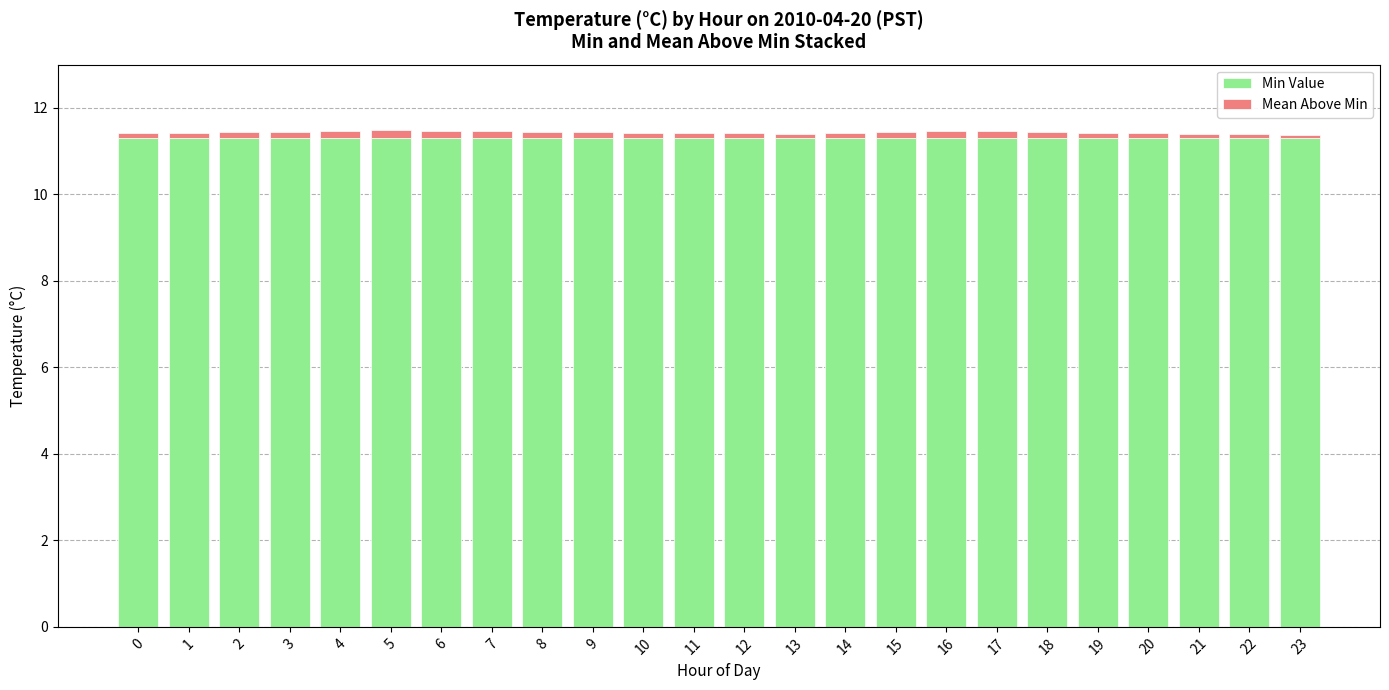

True or false: Min Value has a value of 15.1 at 1.

False